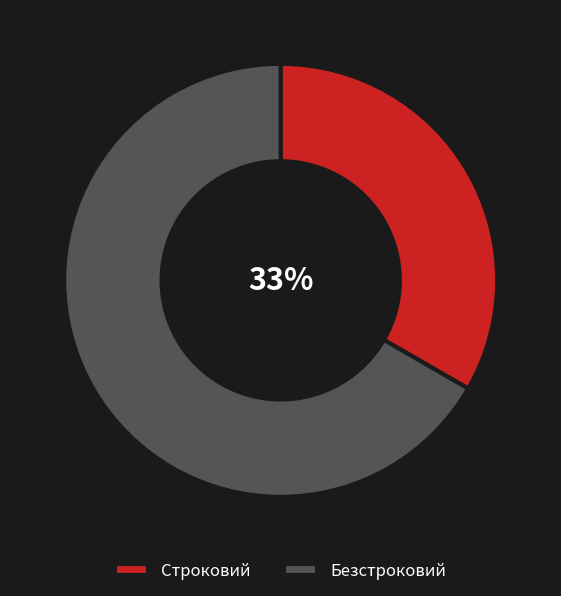

To the nearest percent, what is the average slice percentage?

50%